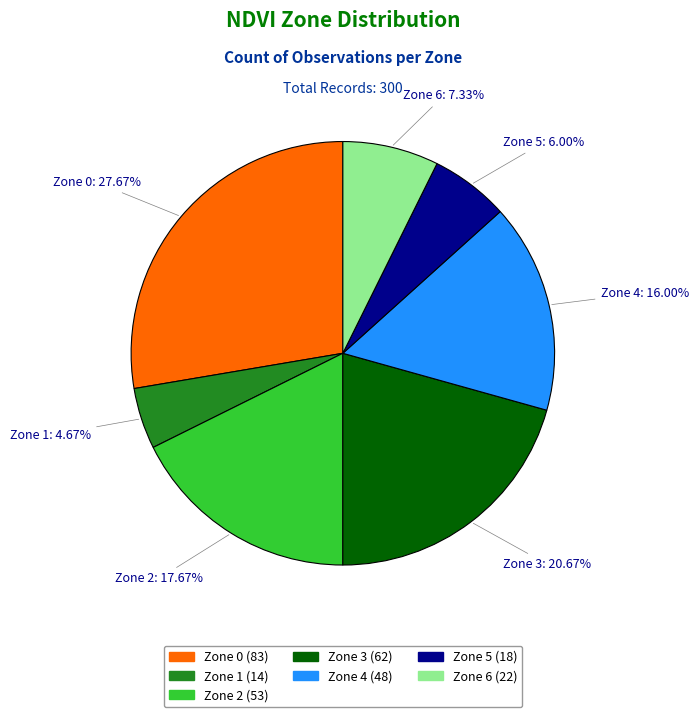

Is there any slice that represents more than half of the pie?

No